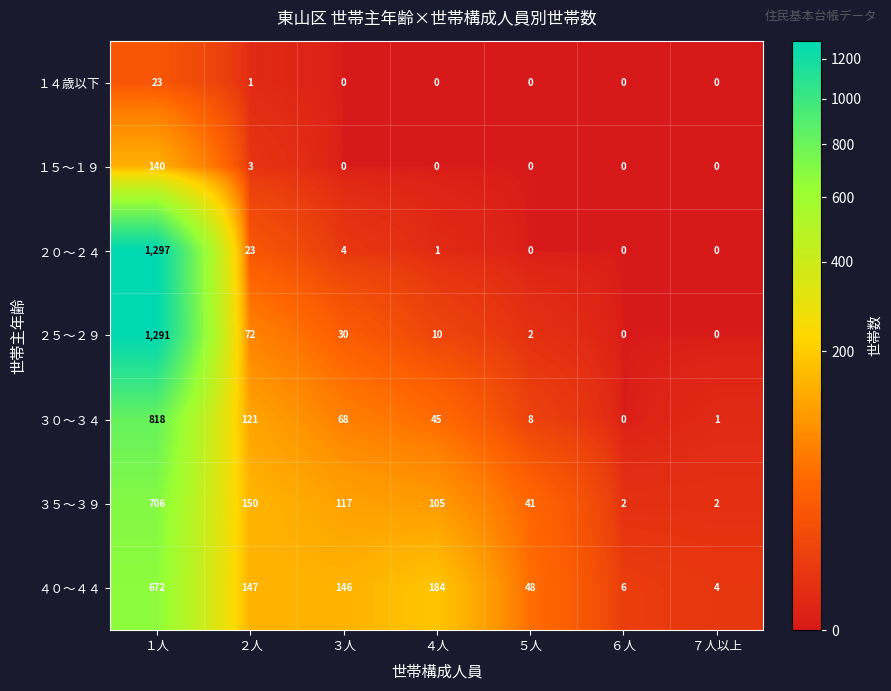

Rank the series by their maximum value, from lowest to highest.

１４歳以下, １５～１９, ４０～４４, ３５～３９, ３０～３４, ２５～２９, ２０～２４